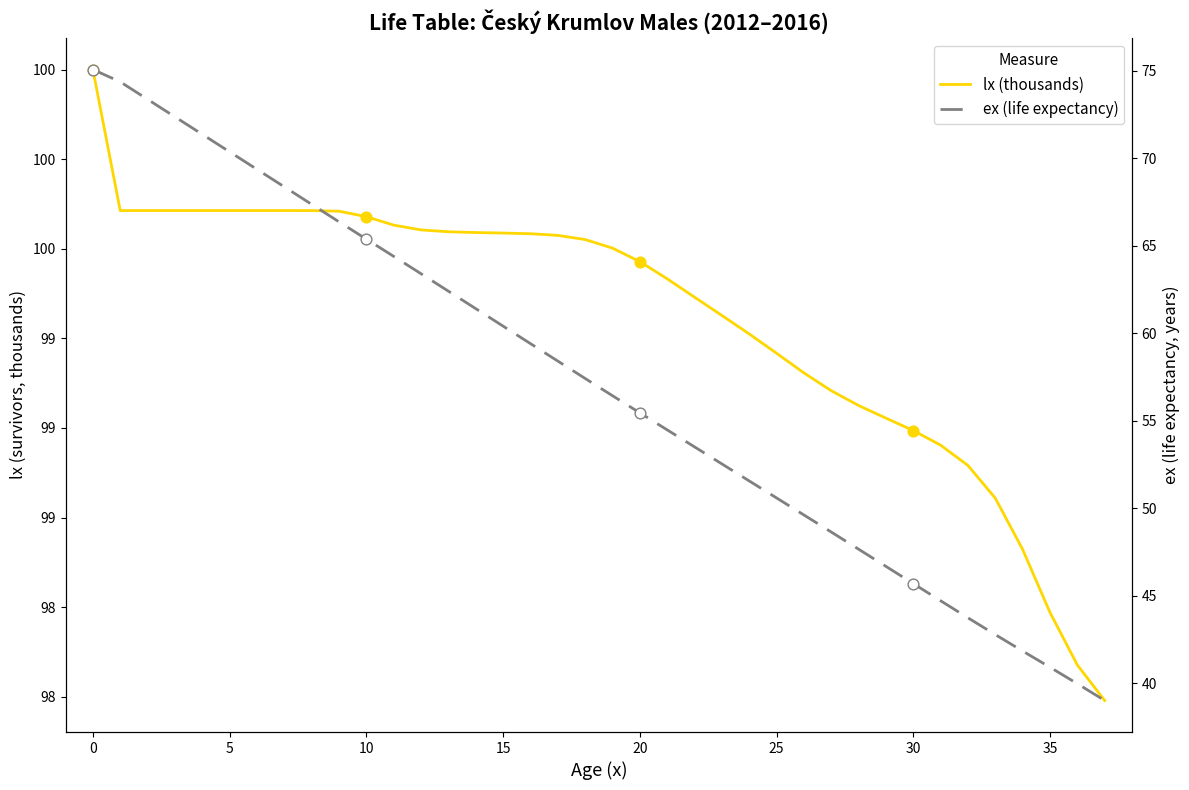

Is the value of ex (life expectancy) at 20 greater than the value of lx (thousands) at 15?

No